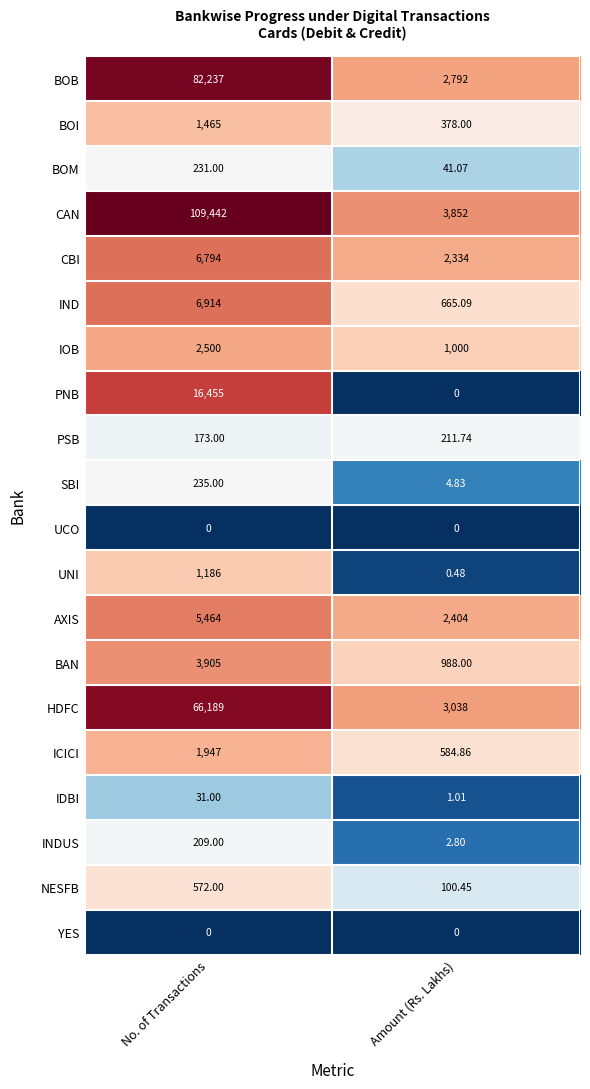

At which label is INDUS closest to 105?

Amount (Rs. Lakhs)